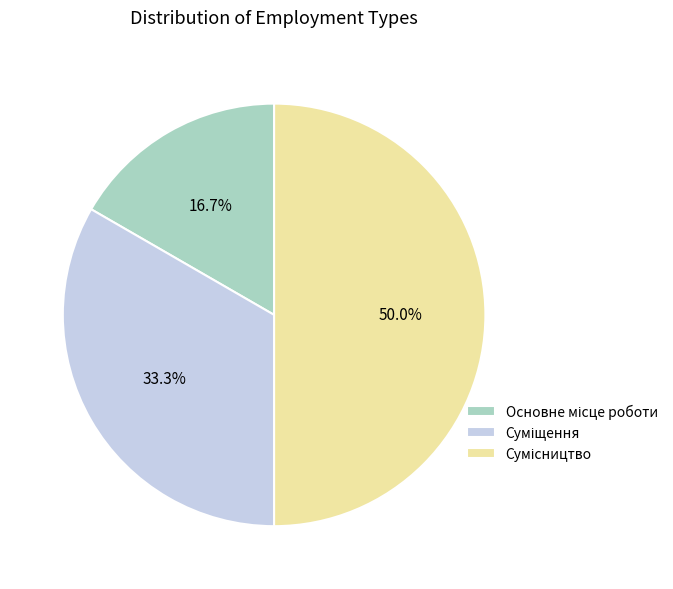

Which slice is the largest?

Сумісництво